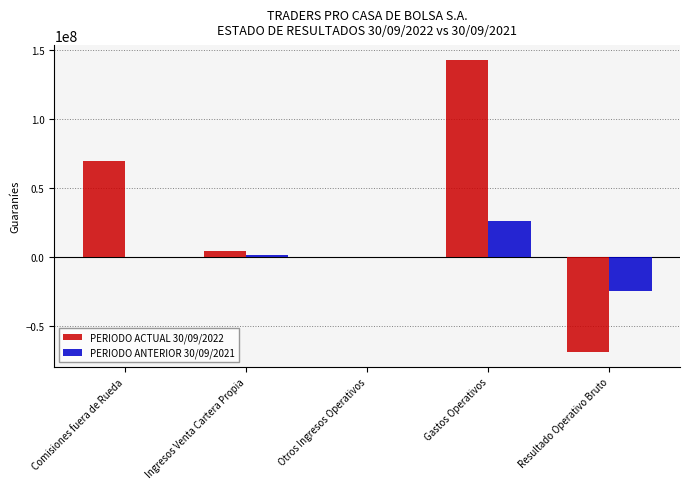

Is it true that PERIODO ACTUAL 30/09/2022 equals 143056713 at Gastos Operativos?

True